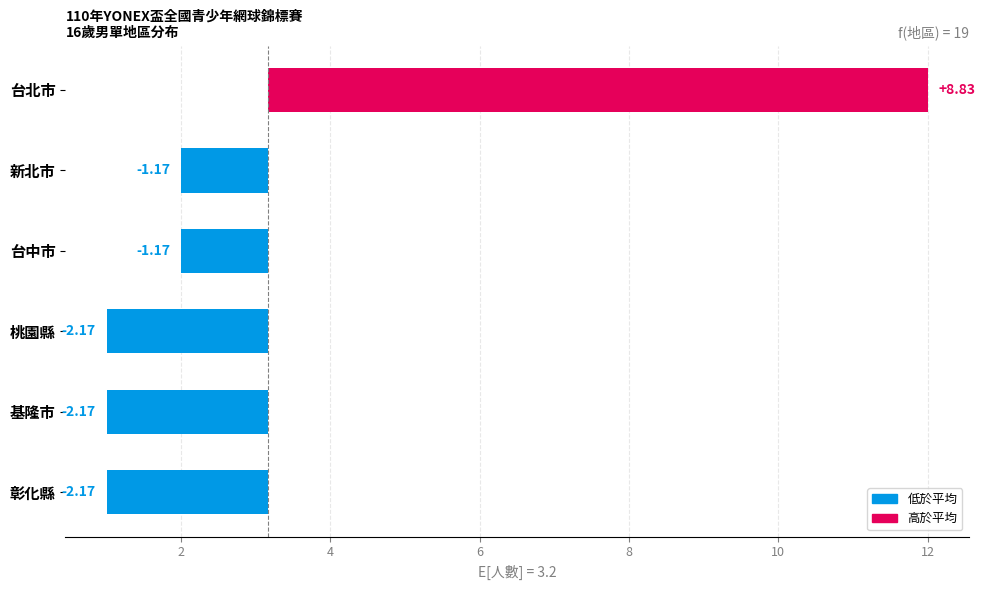

Which has a higher value, 基隆市 or 桃園縣?

基隆市